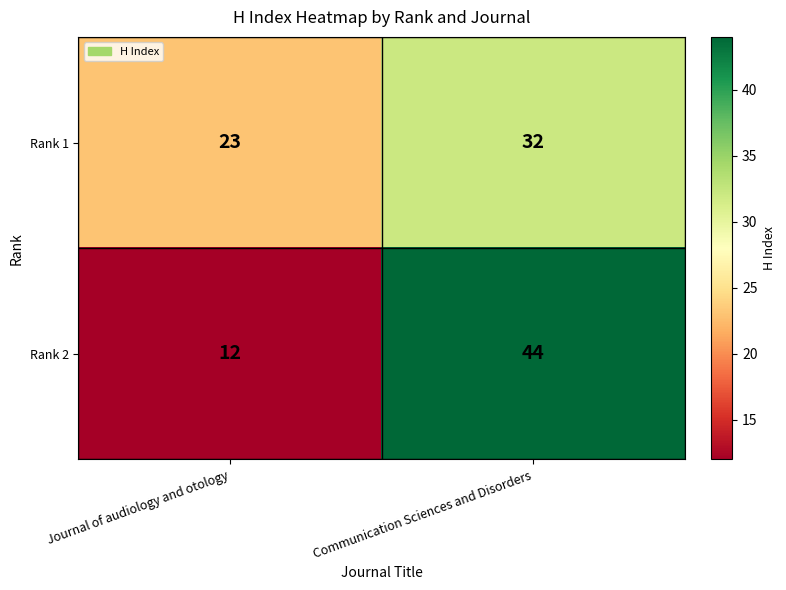

What is the sum of the Rank 2 values at Journal of audiology and otology and Communication Sciences and Disorders?

56